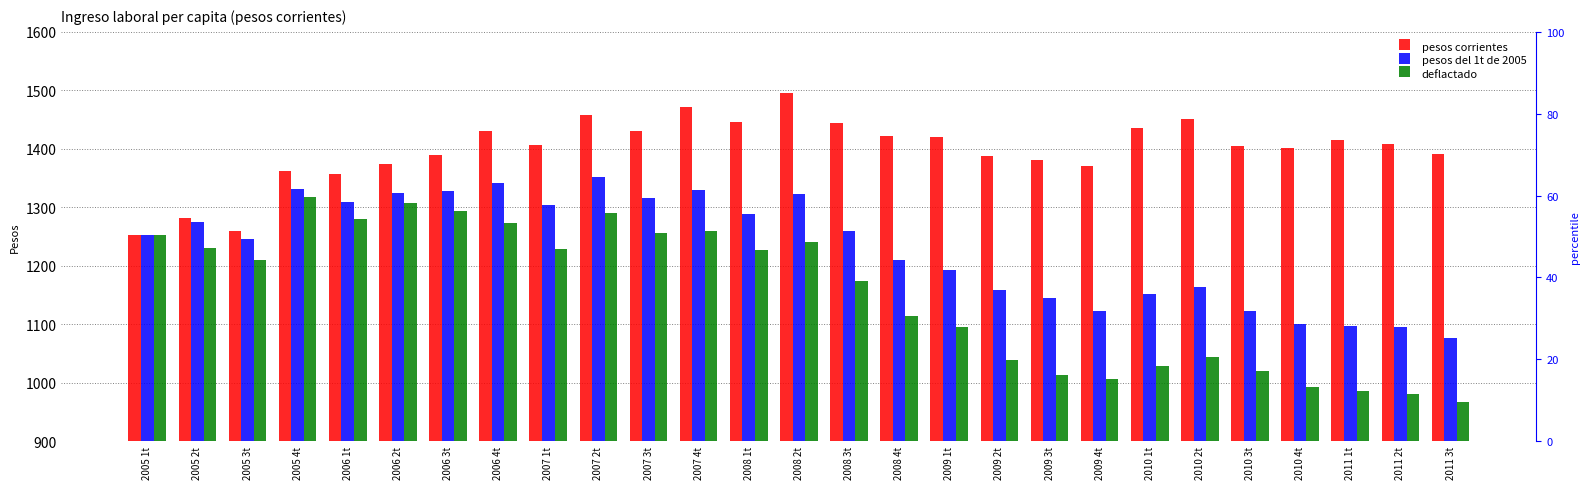

Between 2007 1t and 2008 3t, which series saw the biggest shift?

deflactado